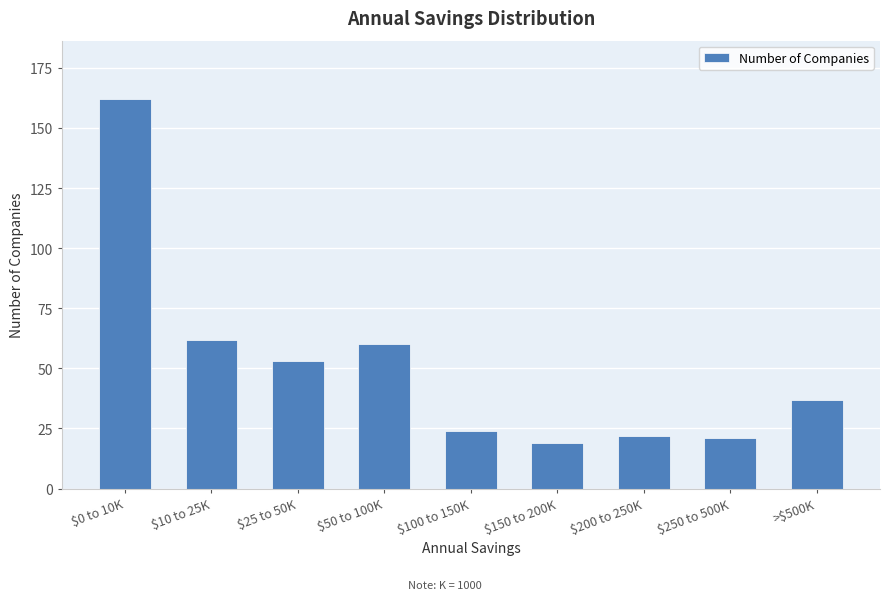

What position from the right is $200 to 250K?

3